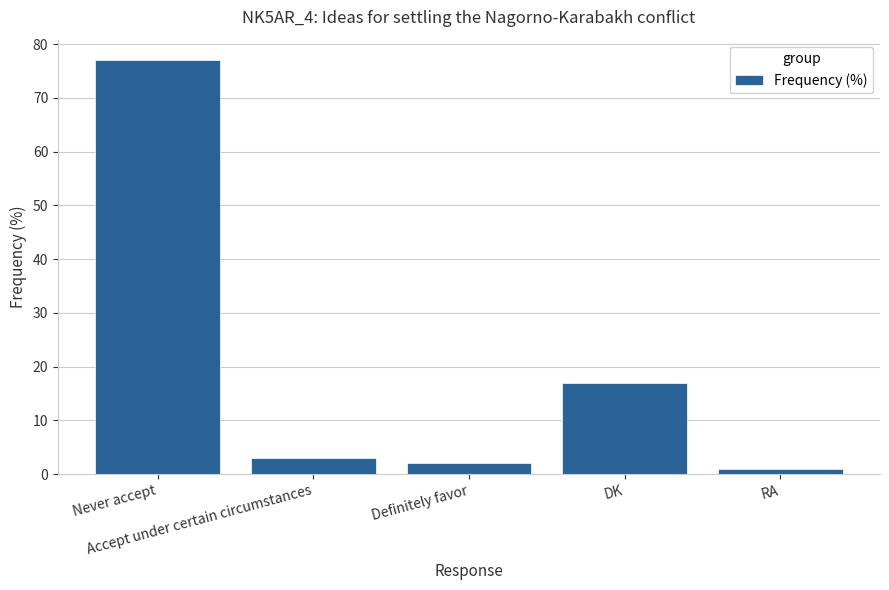

Which label corresponds to the smallest value in the chart?

RA